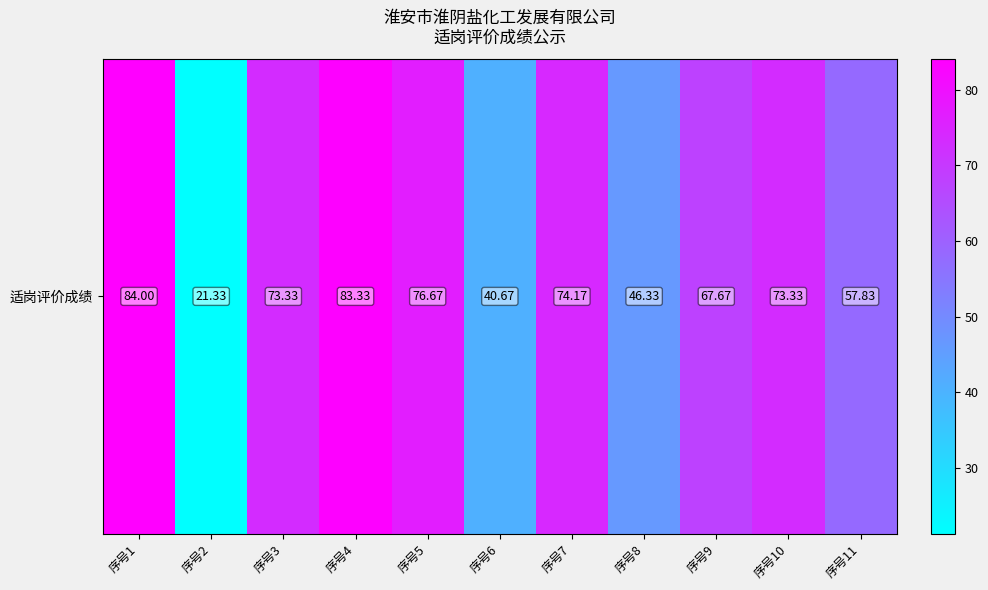

Reading left to right, what are all the values shown in this chart?

序号1=84.0	序号2=21.3	序号3=73.3	序号4=83.3	序号5=76.7	序号6=40.7	序号7=74.2	序号8=46.3	序号9=67.7	序号10=73.3	序号11=57.8